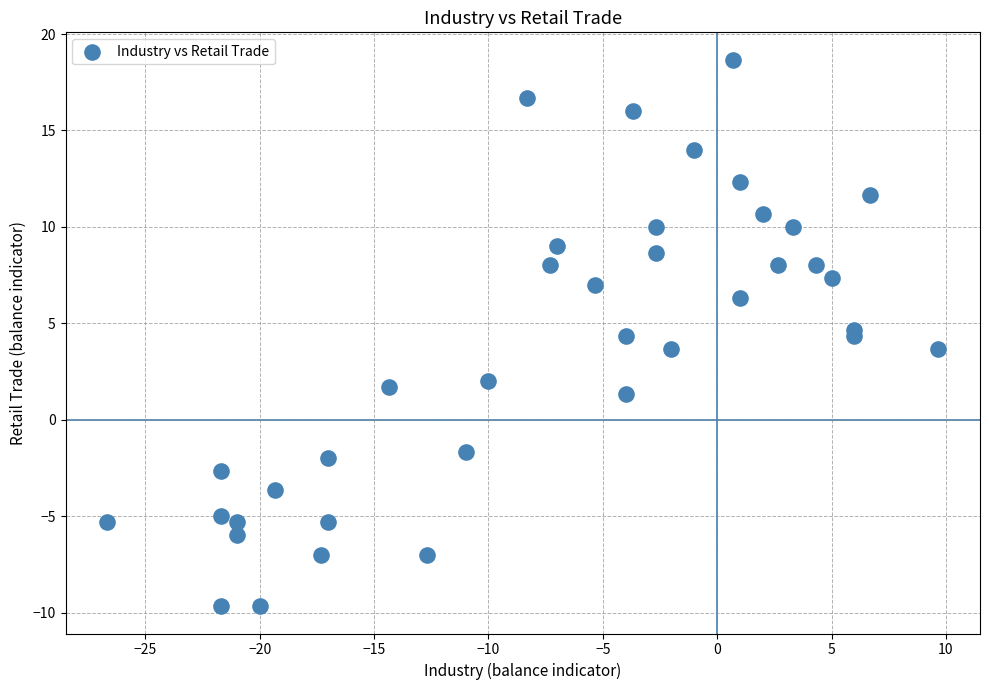

What is the range of Y values (max minus min)?

28.3